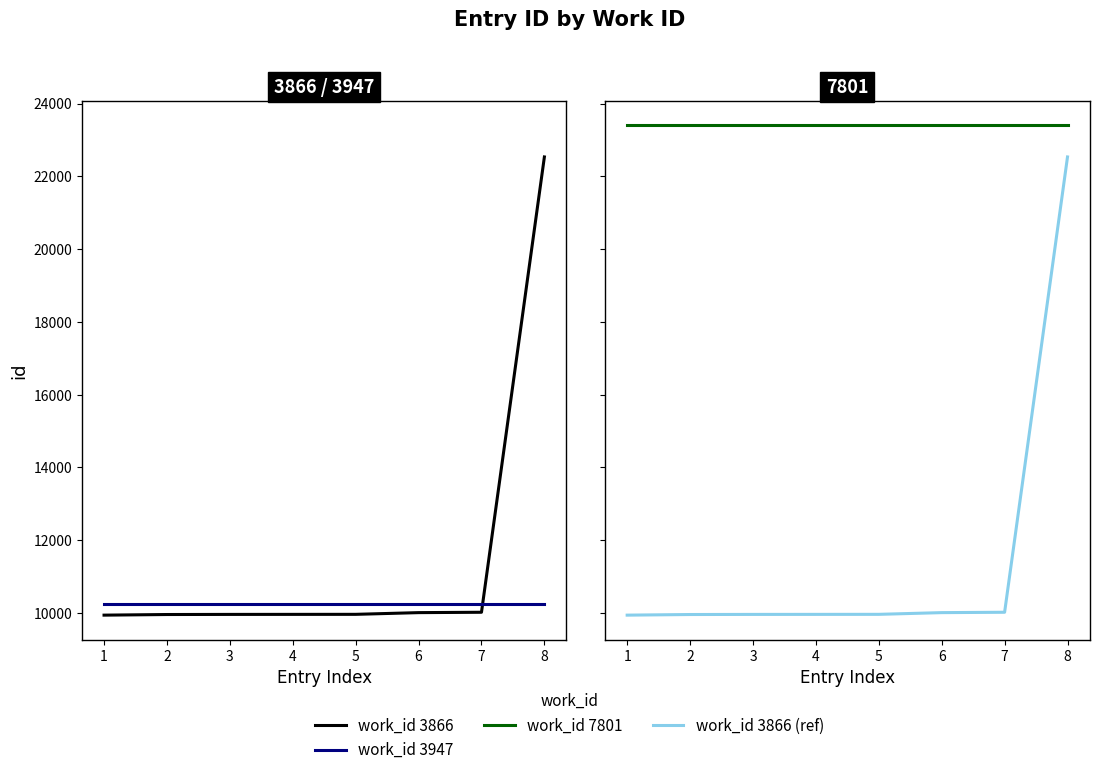

What value does the work_id 3866 (ref) series have at 8, to the nearest 100?

22500